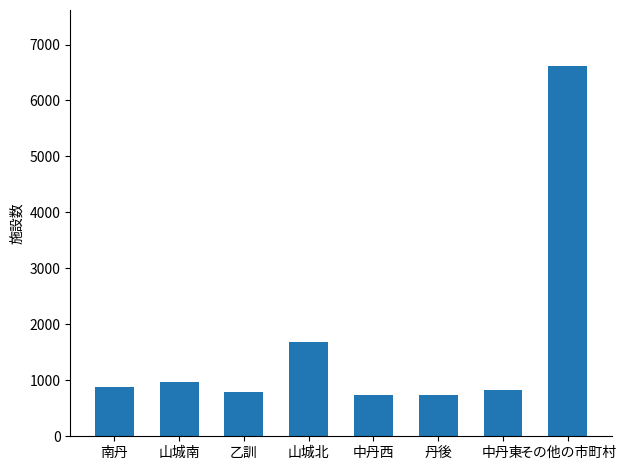

What is the difference between the second highest and minimum values?

937